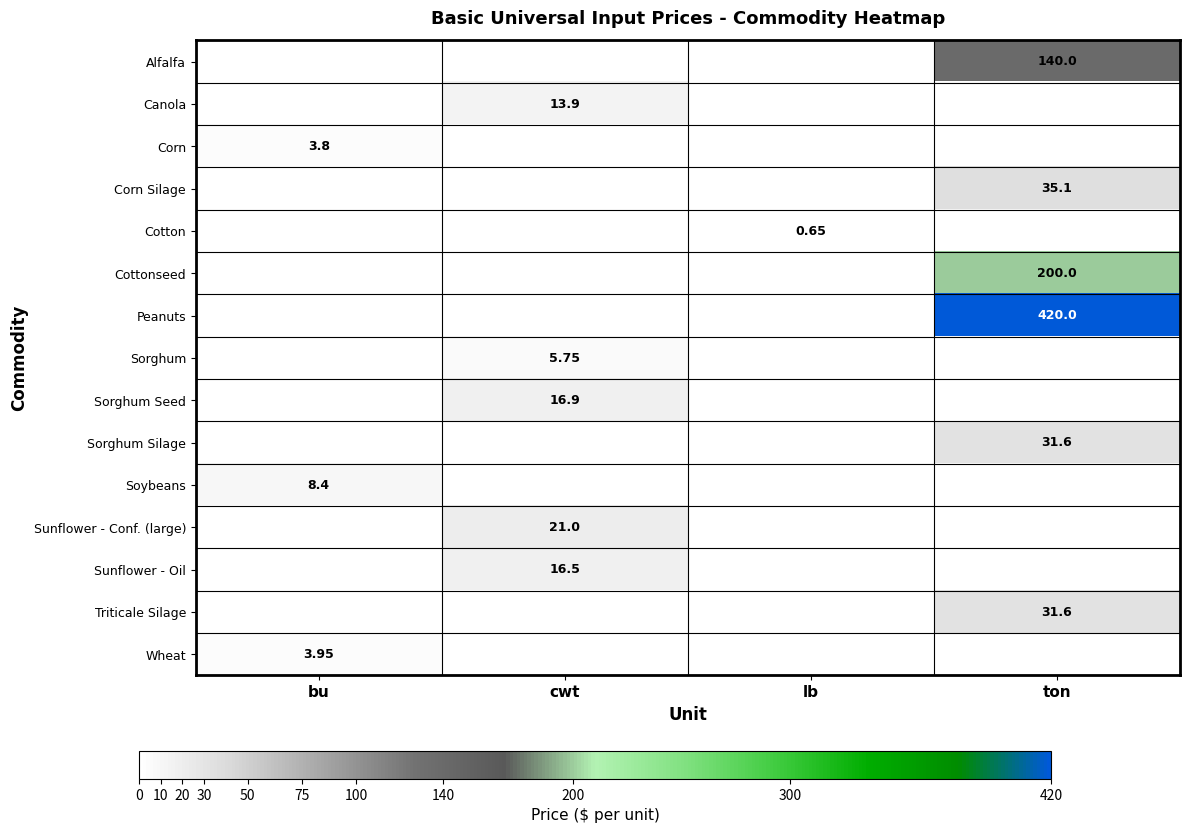

Is the value of Alfalfa at ton greater than the value of Sorghum Silage at ton?

Yes